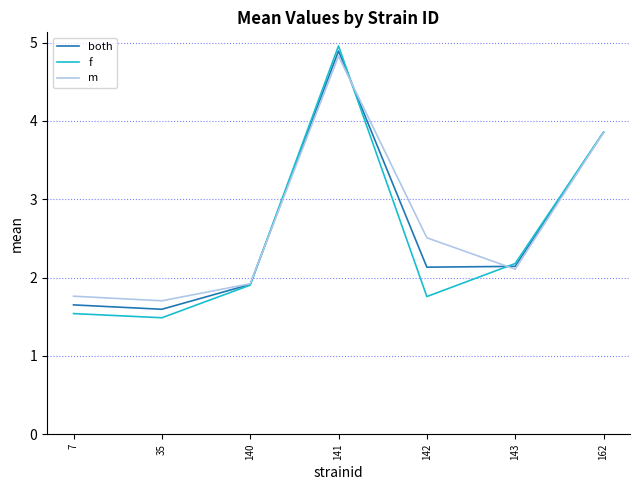

What is the difference between the maximum and minimum values in the both series?

3.3